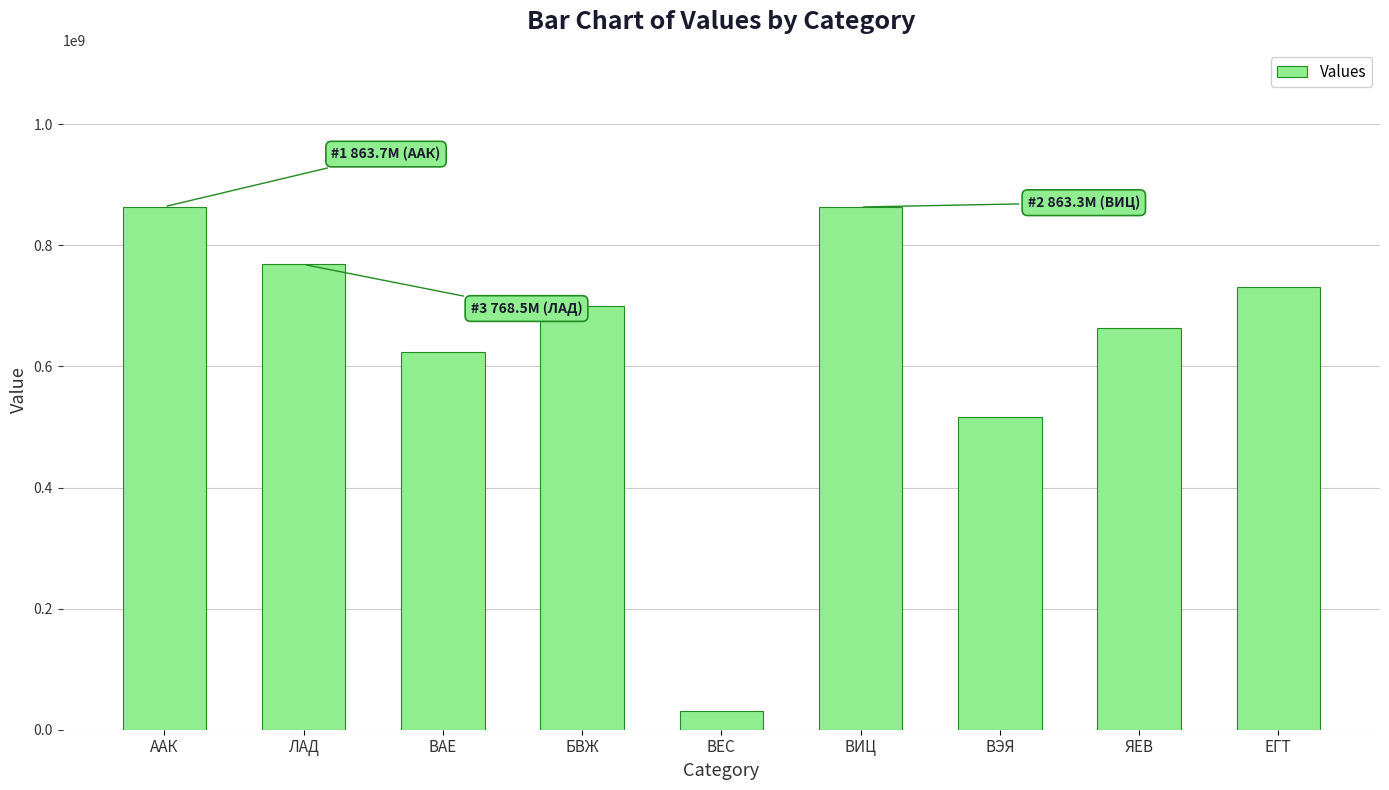

What is the change in value from БВЖ to ВЕС?

-668629342